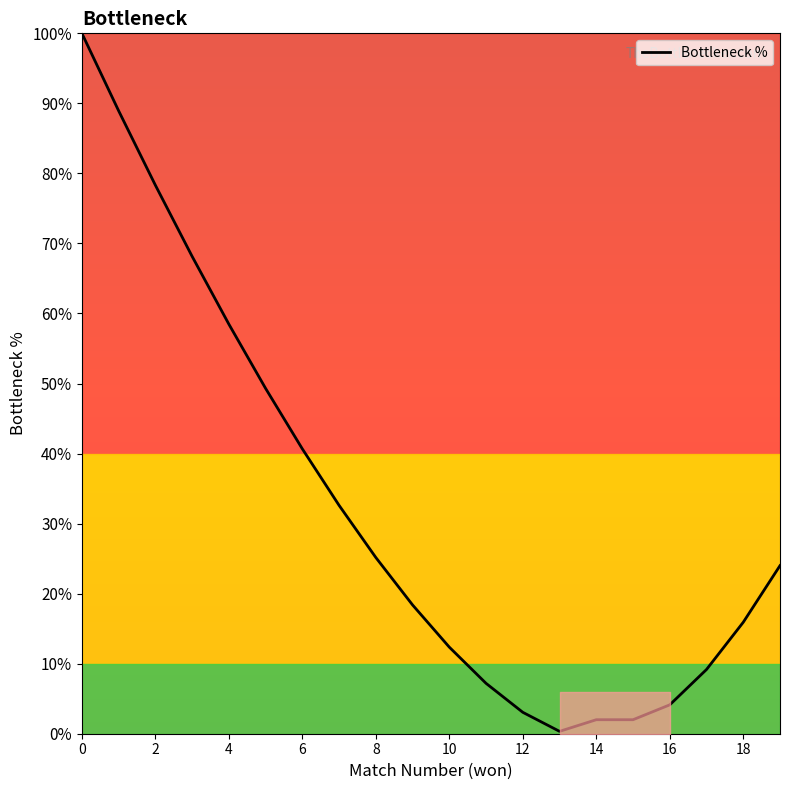

What is the sum of all values?

640.1